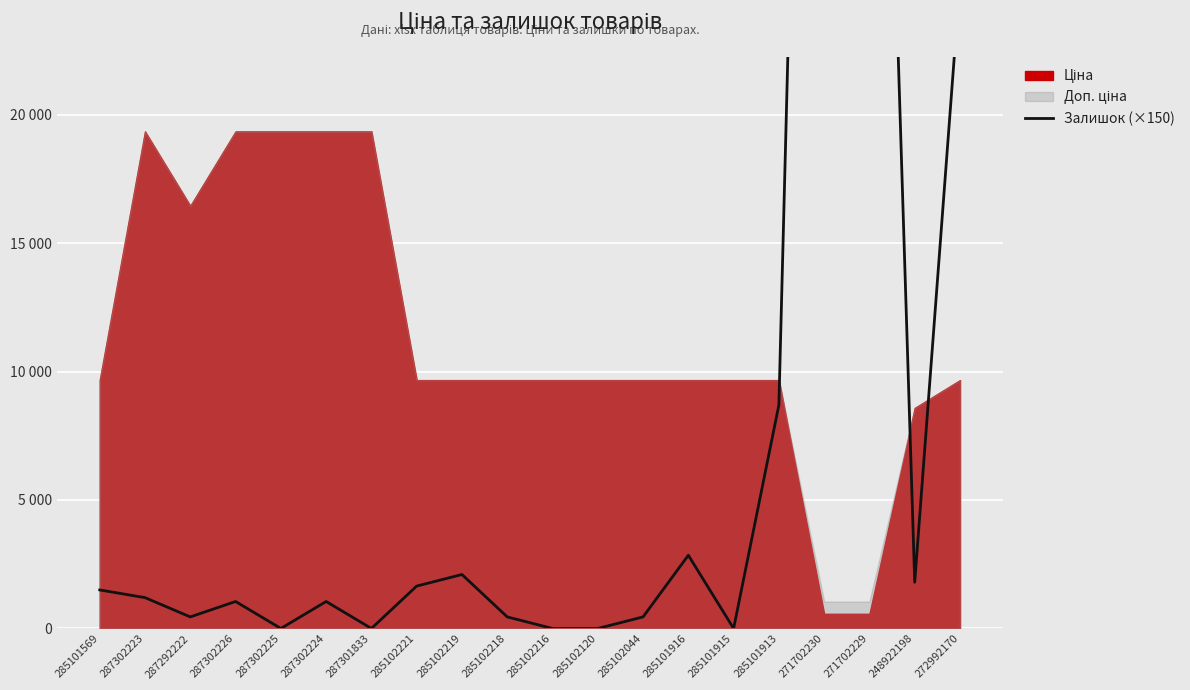

At which label is the value closest to 38700?

272992170